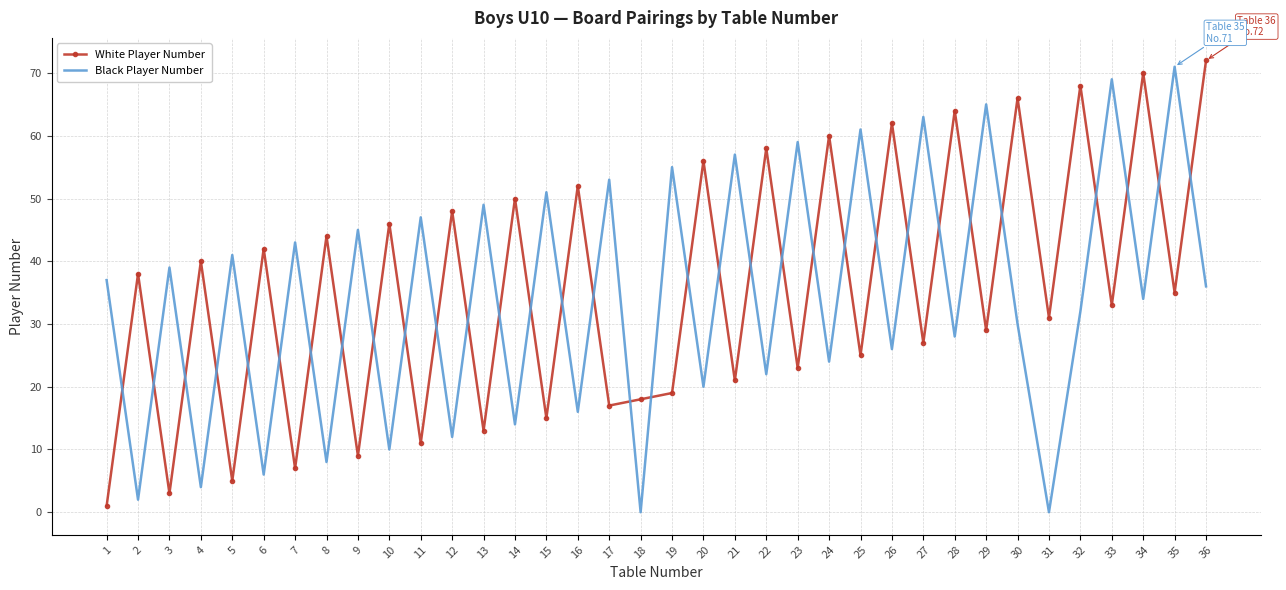

At which category is the sum across all series the highest?

36